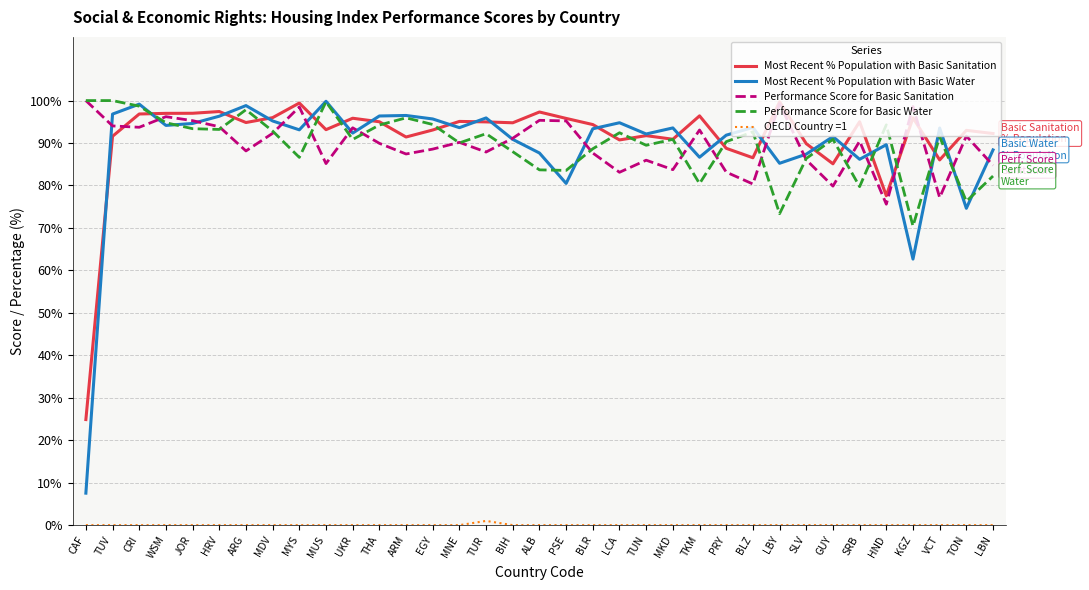

What is the spread (max minus min) of values at BIH?

94.8